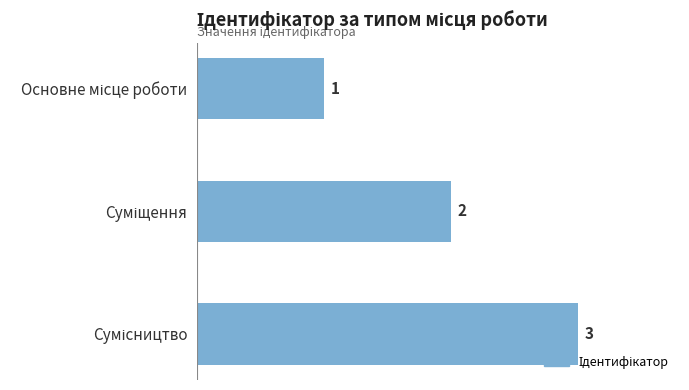

What is the maximum value shown in the chart?

3